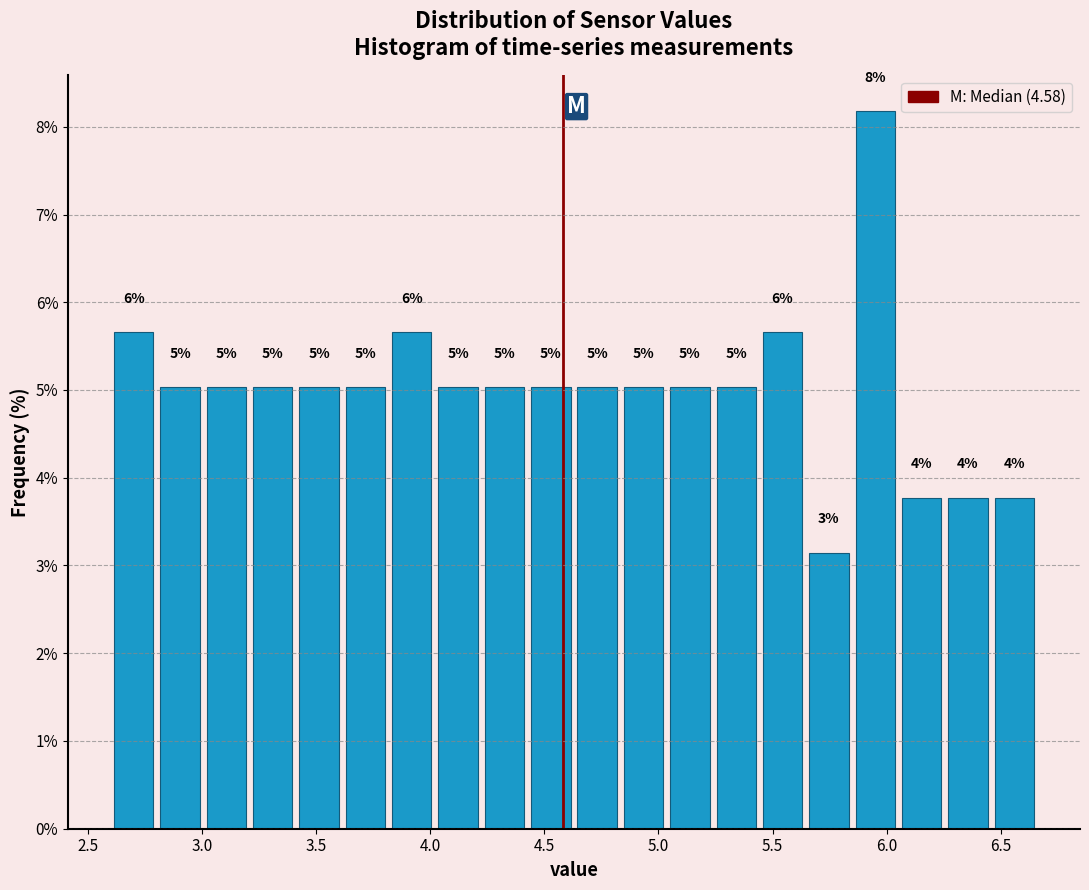

Which range on the x-axis has the tallest bar?

5.85 to 6.05